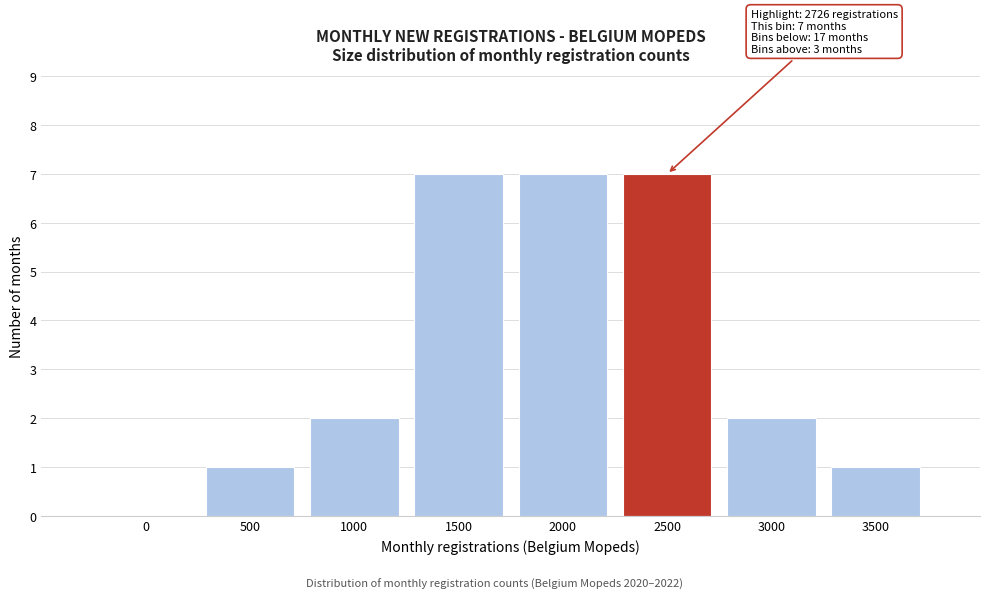

Reading left to right, extract all data points from this chart.

0=0	500=1	1000=2	1500=7	2000=7	2500=7	3000=2	3500=1